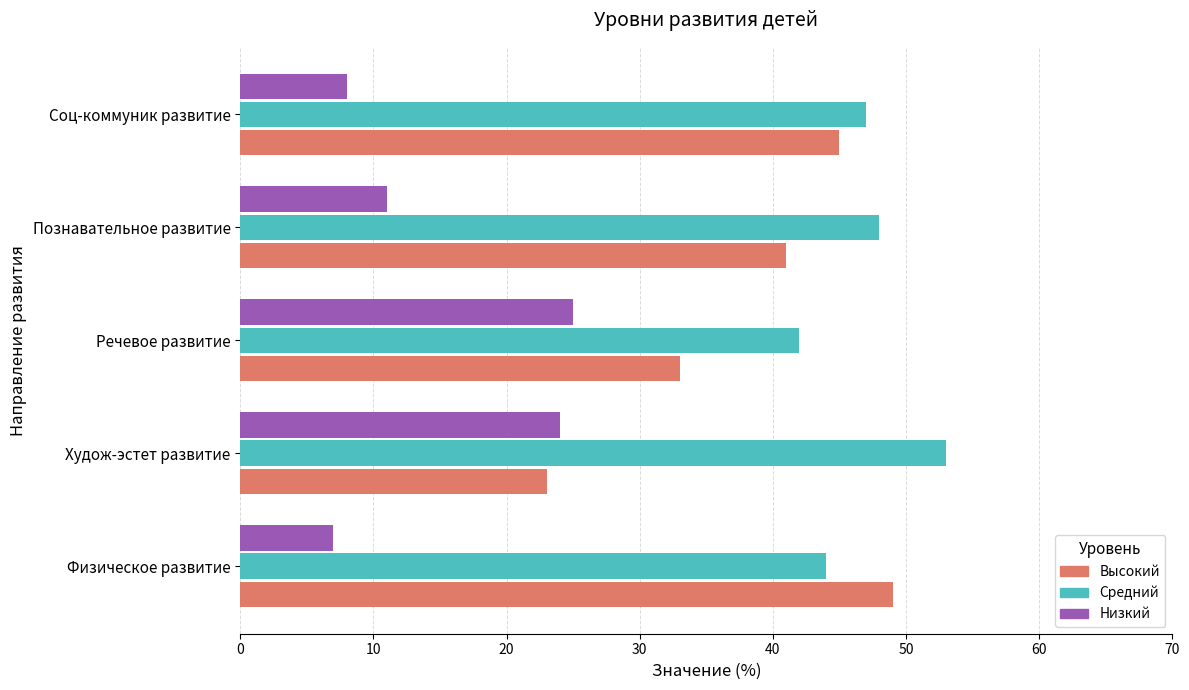

What value does the Высокий series have at Физическое развитие?

49